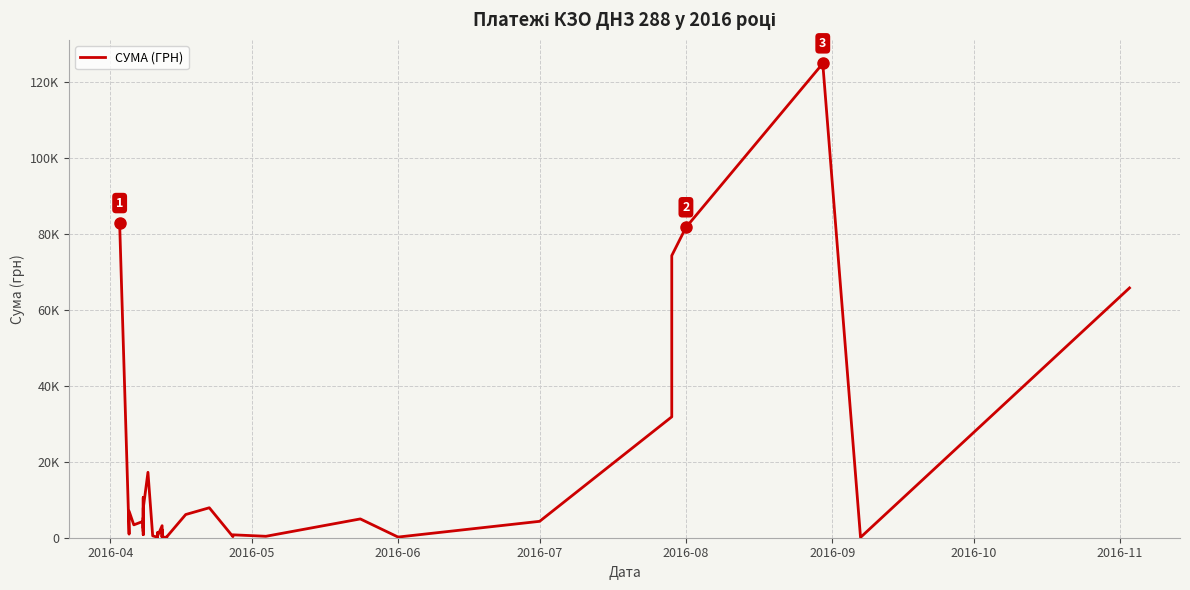

What is the difference between the maximum and minimum values?

124867.4